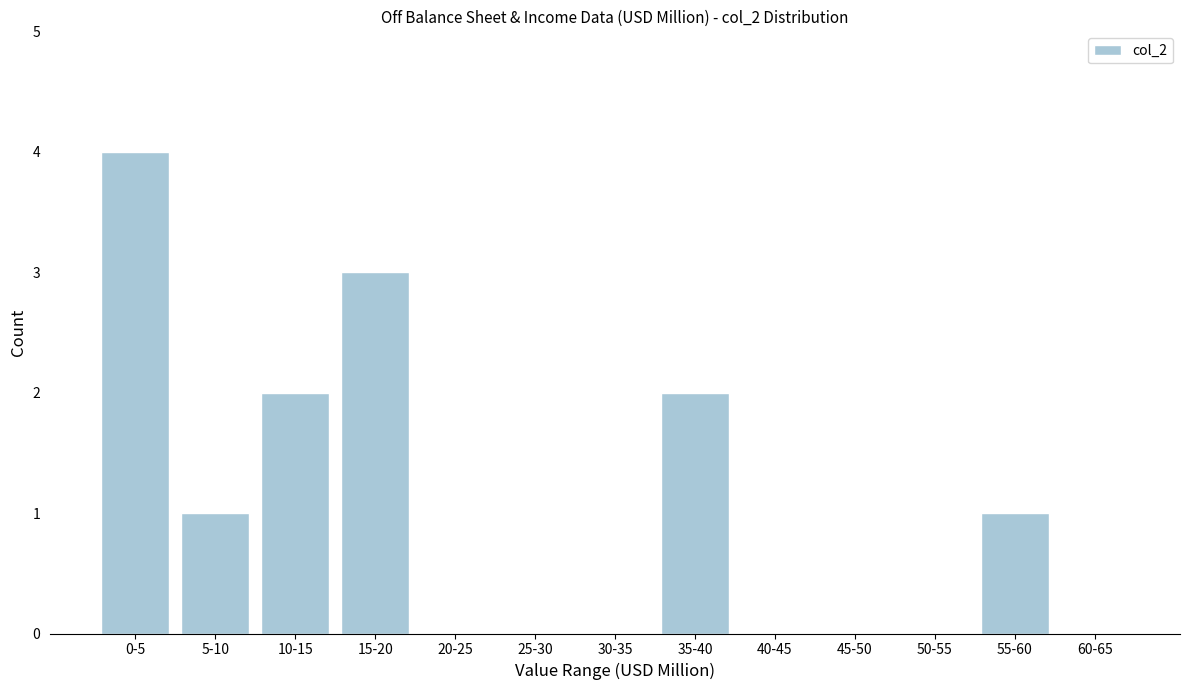

Reading left to right, what are all the values shown in this chart?

0-5=4	5-10=1	10-15=2	15-20=3	20-25=0	25-30=0	30-35=0	35-40=2	40-45=0	45-50=0	50-55=0	55-60=1	60-65=0